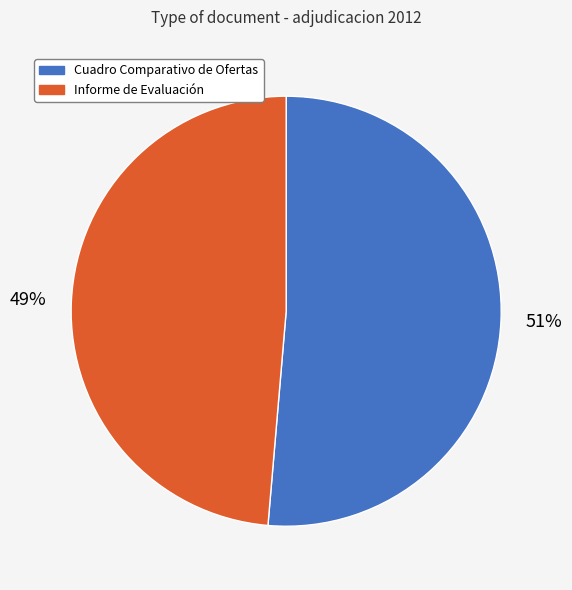

How many slices are in this pie chart?

2